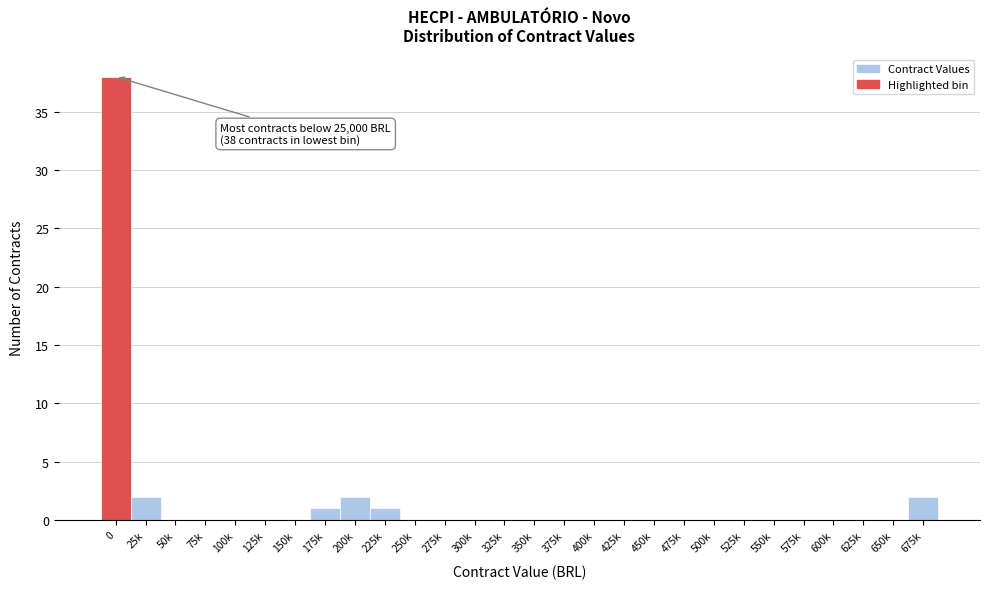

Reading left to right, extract all data points from this chart.

0=38	25k=2	50k=0	75k=0	100k=0	125k=0	150k=0	175k=1	200k=2	225k=1	250k=0	275k=0	300k=0	325k=0	350k=0	375k=0	400k=0	425k=0	450k=0	475k=0	500k=0	525k=0	550k=0	575k=0	600k=0	625k=0	650k=0	675k=2